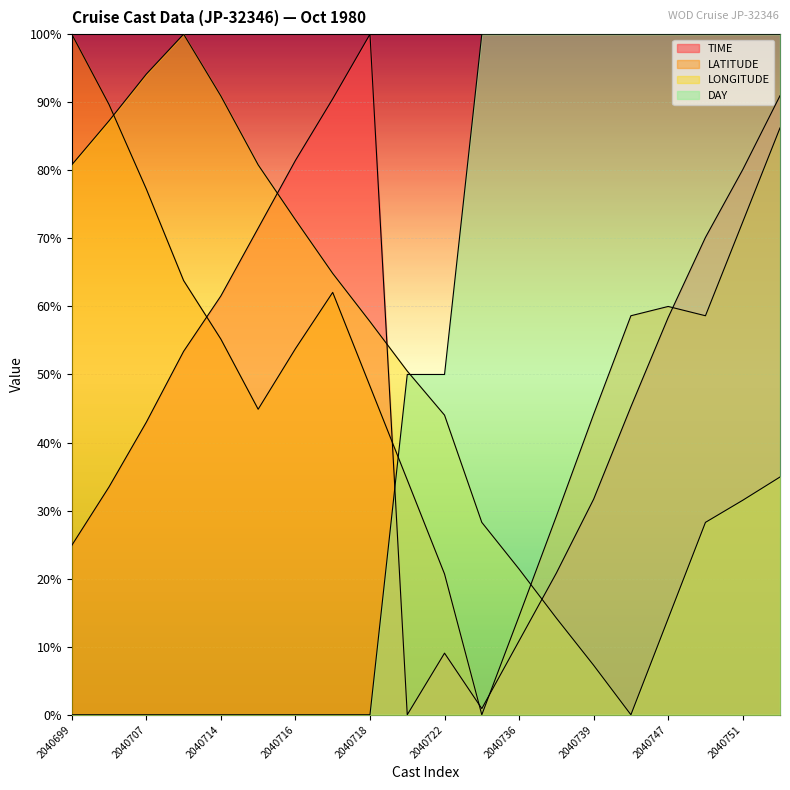

Reading left to right, transcribe all the data shown in this chart.

TIME: 2040699=24.9	2040703=33.5	2040707=43.0	2040711=53.4	2040714=61.5	2040715=71.5	2040716=81.4	2040717=90.5	2040718=100.0	2040721=0.0	2040722=9.0	2040734=0.9	2040736=10.9	2040737=20.8	2040739=31.7	2040743=45.2	2040747=58.4	2040750=70.1	2040751=80.1	2040753=91.0
LATITUDE: 2040699=100.0	2040703=89.7	2040707=77.2	2040711=63.8	2040714=55.2	2040715=44.9	2040716=53.8	2040717=62.1	2040718=48.3	2040721=34.5	2040722=20.7	2040734=0.0	2040736=14.5	2040737=29.2	2040739=44.1	2040743=58.6	2040747=60.0	2040750=58.6	2040751=72.4	2040753=86.2
LONGITUDE: 2040699=80.8	2040703=87.3	2040707=94.1	2040711=100.0	2040714=90.9	2040715=80.8	2040716=72.7	2040717=64.8	2040718=57.8	2040721=50.5	2040722=44.0	2040734=28.3	2040736=21.4	2040737=14.2	2040739=7.3	2040743=0.0	2040747=14.1	2040750=28.3	2040751=31.5	2040753=34.9
DAY: 2040699=0.0	2040703=0.0	2040707=0.0	2040711=0.0	2040714=0.0	2040715=0.0	2040716=0.0	2040717=0.0	2040718=0.0	2040721=50.0	2040722=50.0	2040734=100.0	2040736=100.0	2040737=100.0	2040739=100.0	2040743=100.0	2040747=100.0	2040750=100.0	2040751=100.0	2040753=100.0